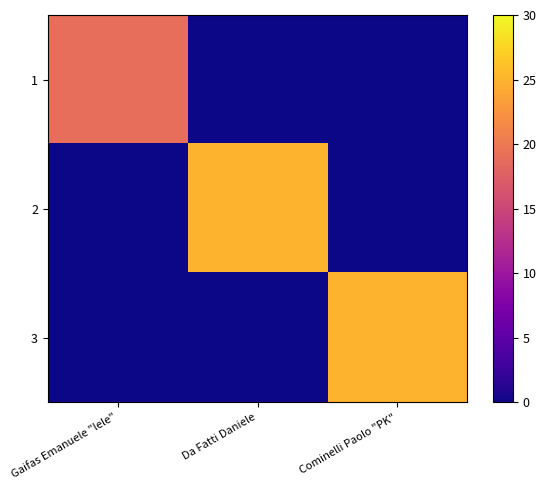

Which series has the largest range (max minus min)?

2